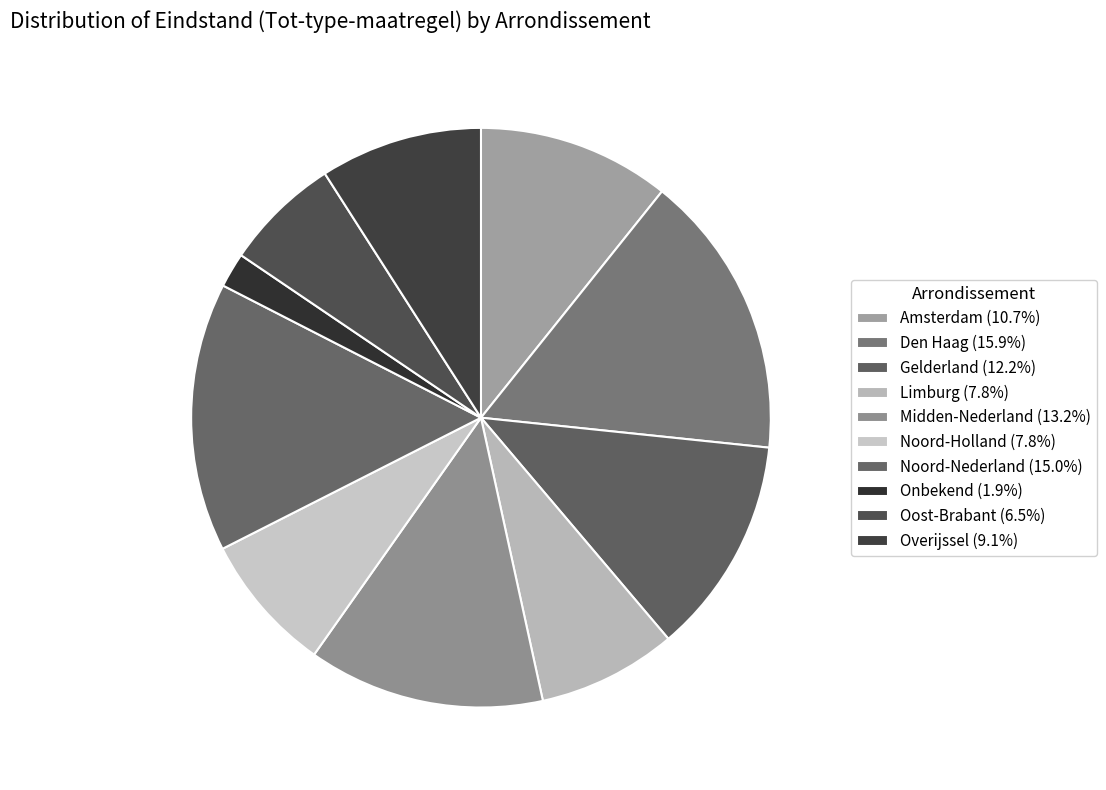

Count the number of slices in the pie.

10